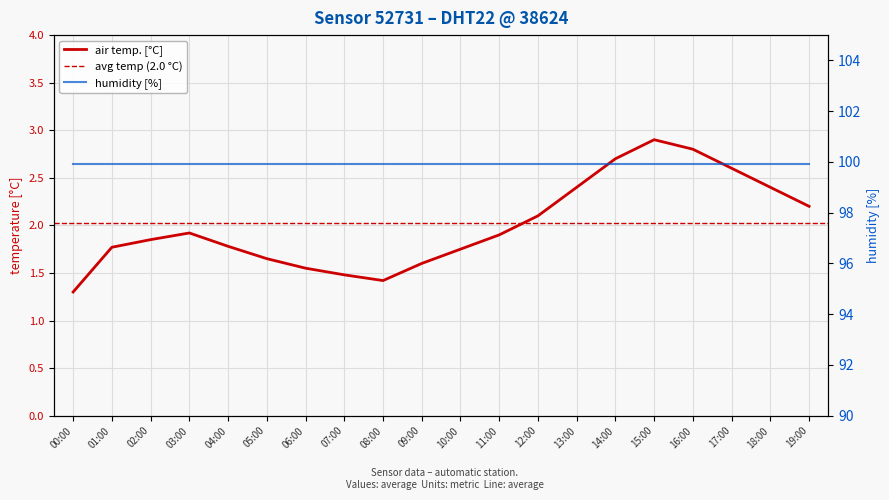

What is the value of the 11th point from the left?

1.8